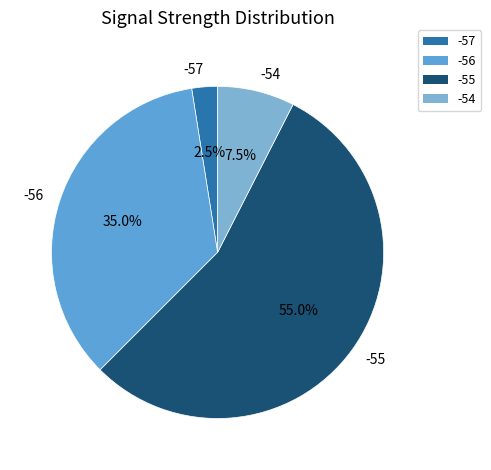

Rank the categories by value from highest to lowest.

-55, -56, -54, -57